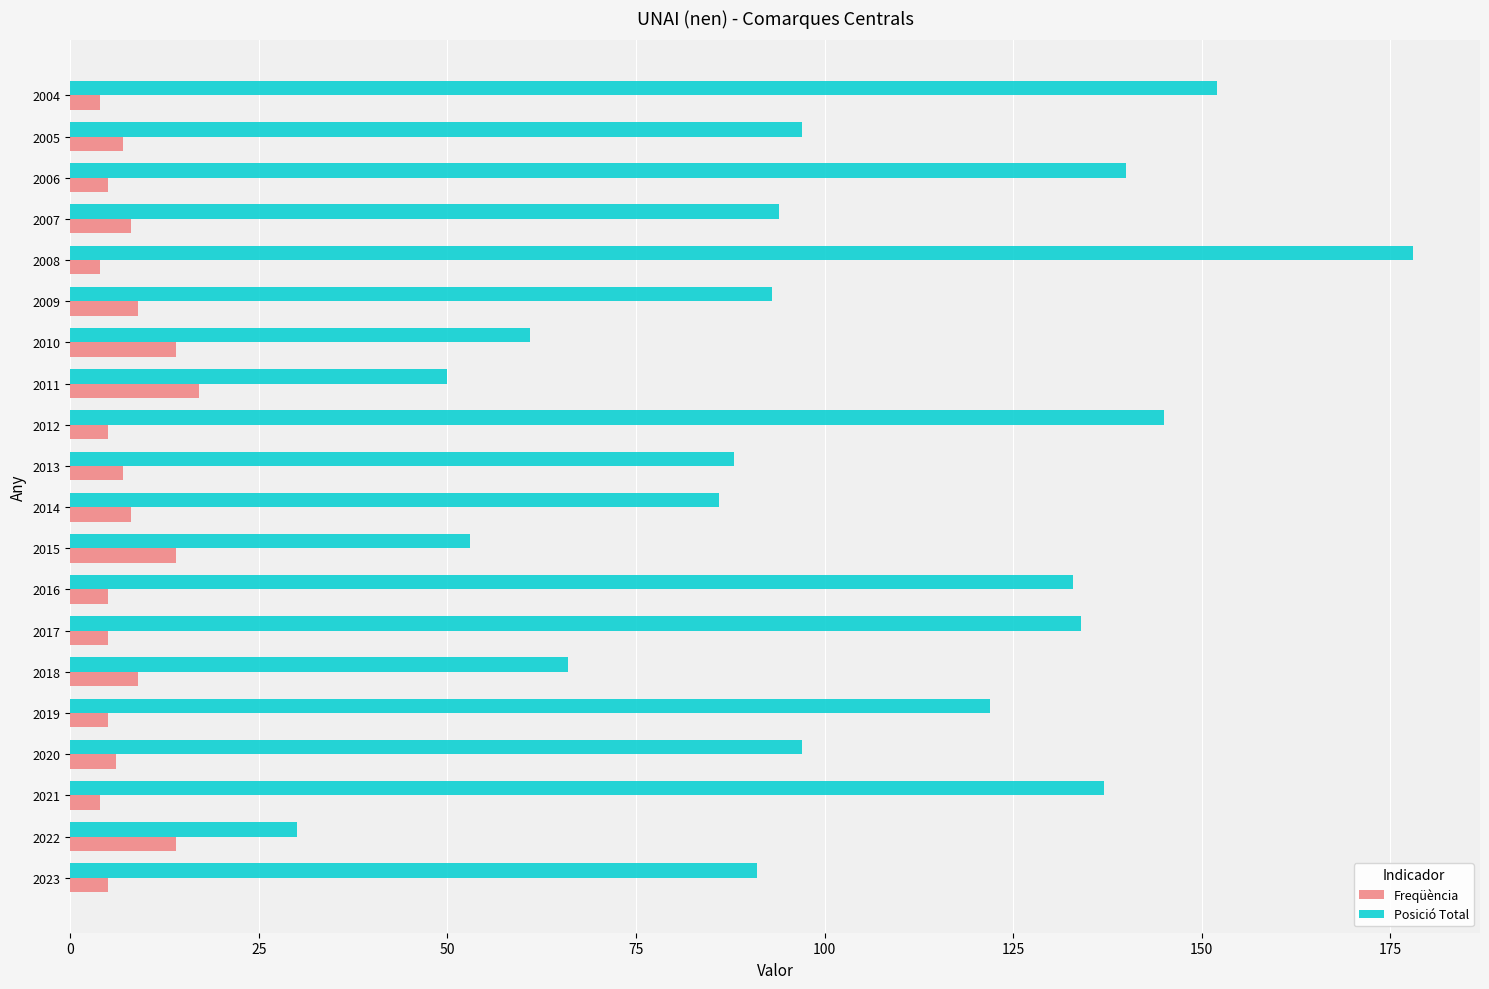

Rank the series by their maximum value, from highest to lowest.

Posició Total, Freqüència